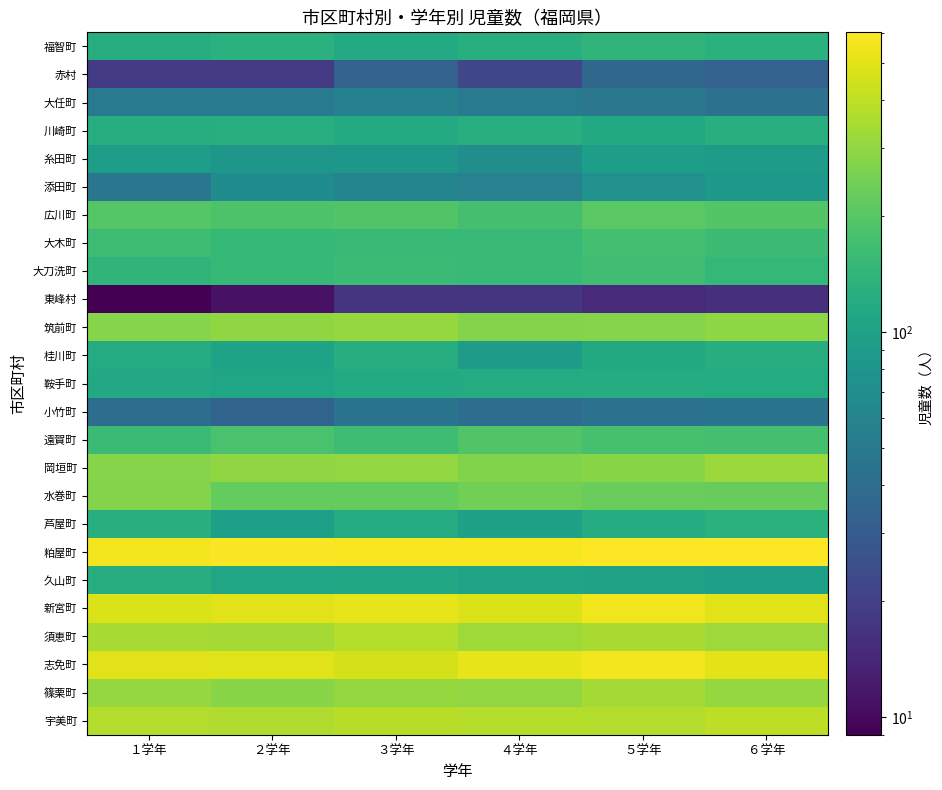

Reading right to left, extract all data points from this chart.

宇美町: ６学年=397	５学年=368	４学年=376	３学年=381	２学年=365	１学年=373
篠栗町: ６学年=310	５学年=340	４学年=305	３学年=310	２学年=285	１学年=308
志免町: ６学年=504	５学年=562	４学年=517	３学年=461	２学年=486	１学年=500
須恵町: ６学年=325	５学年=351	４学年=330	３学年=377	２学年=341	１学年=344
新宮町: ６学年=496	５学年=553	４学年=482	３学年=515	２学年=499	１学年=477
久山町: ６学年=97	５学年=102	４学年=105	３学年=112	２学年=107	１学年=124
粕屋町: ６学年=596	５学年=601	４学年=577	３学年=578	２学年=584	１学年=557
芦屋町: ６学年=131	５学年=122	４学年=100	３学年=119	２学年=96	１学年=127
水巻町: ６学年=227	５学年=230	４学年=246	３学年=224	２学年=224	１学年=276
岡垣町: ６学年=321	５学年=286	４学年=270	３学年=304	２学年=301	１学年=282
遠賀町: ６学年=173	５学年=176	４学年=192	３学年=163	２学年=180	１学年=158
小竹町: ６学年=45	５学年=43	４学年=41	３学年=45	２学年=35	１学年=41
鞍手町: ６学年=120	５学年=122	４学年=120	３学年=118	２学年=106	１学年=114
桂川町: ６学年=123	５学年=116	４学年=91	３学年=124	２学年=103	１学年=120
筑前町: ６学年=294	５学年=281	４学年=275	３学年=310	２学年=301	１学年=279
東峰村: ６学年=16	５学年=15	４学年=17	３学年=17	２学年=11	１学年=9
大刀洗町: ６学年=147	５学年=165	４学年=154	３学年=158	２学年=151	１学年=141
大木町: ６学年=160	５学年=170	４学年=155	３学年=152	２学年=150	１学年=164
広川町: ６学年=195	５学年=206	４学年=174	３学年=192	２学年=186	１学年=197
添田町: ６学年=85	５学年=75	４学年=58	３学年=60	２学年=69	１学年=47
糸田町: ６学年=92	５学年=94	４学年=72	３学年=83	２学年=83	１学年=94
川崎町: ６学年=126	５学年=116	４学年=127	３学年=117	２学年=127	１学年=123
大任町: ６学年=44	５学年=48	４学年=52	３学年=57	２学年=51	１学年=51
赤村: ６学年=34	５学年=37	４学年=22	３学年=34	２学年=19	１学年=19
福智町: ６学年=132	５学年=141	４学年=127	３学年=117	２学年=131	１学年=124